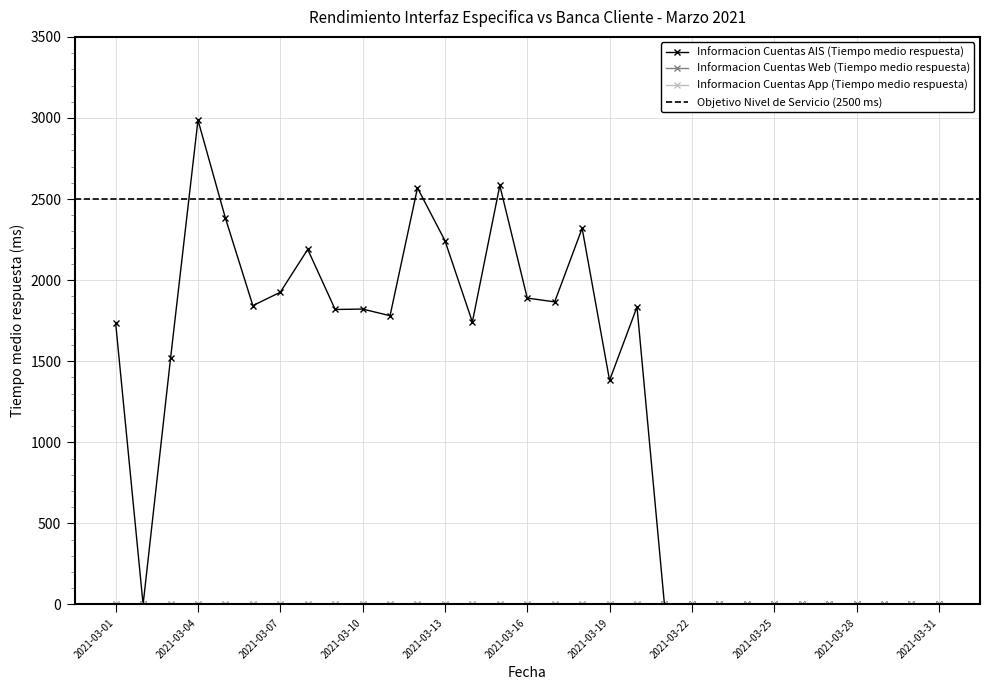

True or false: Informacion Cuentas AIS (Tiempo medio respuesta) and Informacion Cuentas App (Tiempo medio respuesta) cross at least once.

False